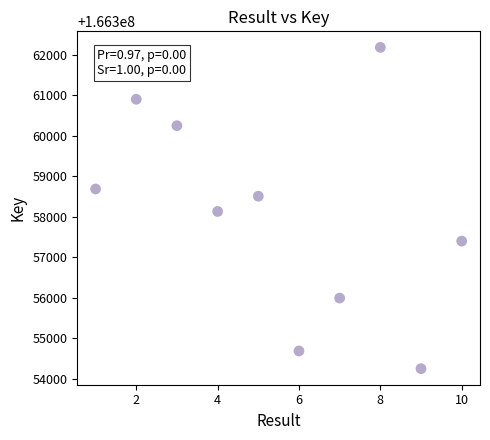

What is the average X value?

6